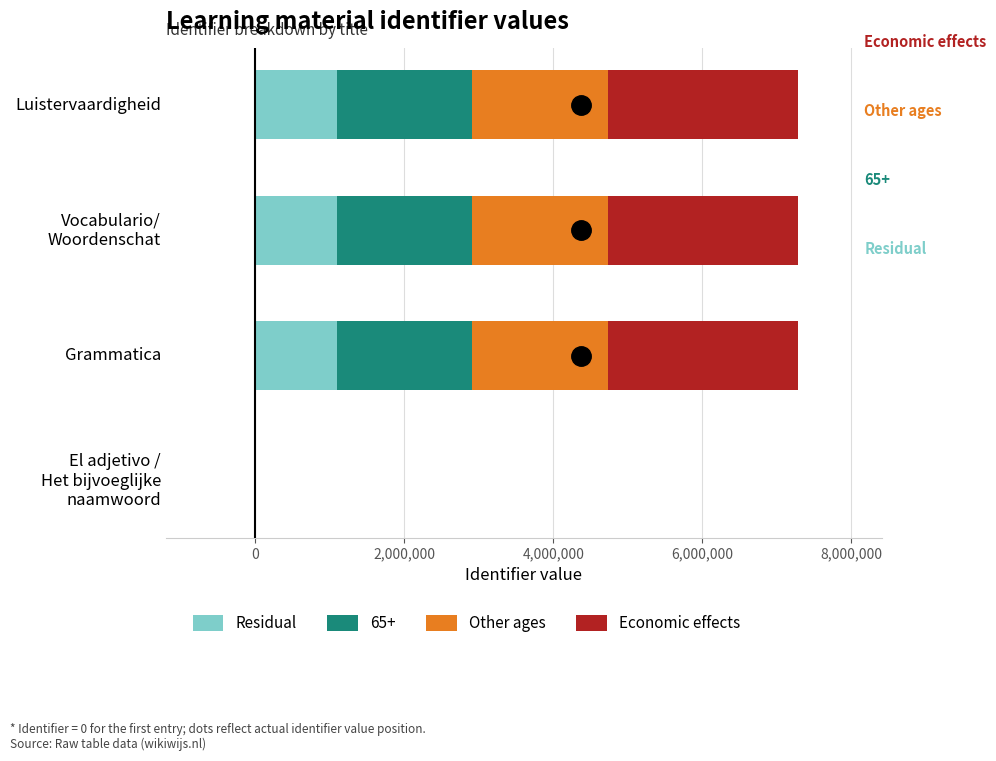

What is the total value across all series at Grammatica?

7285428